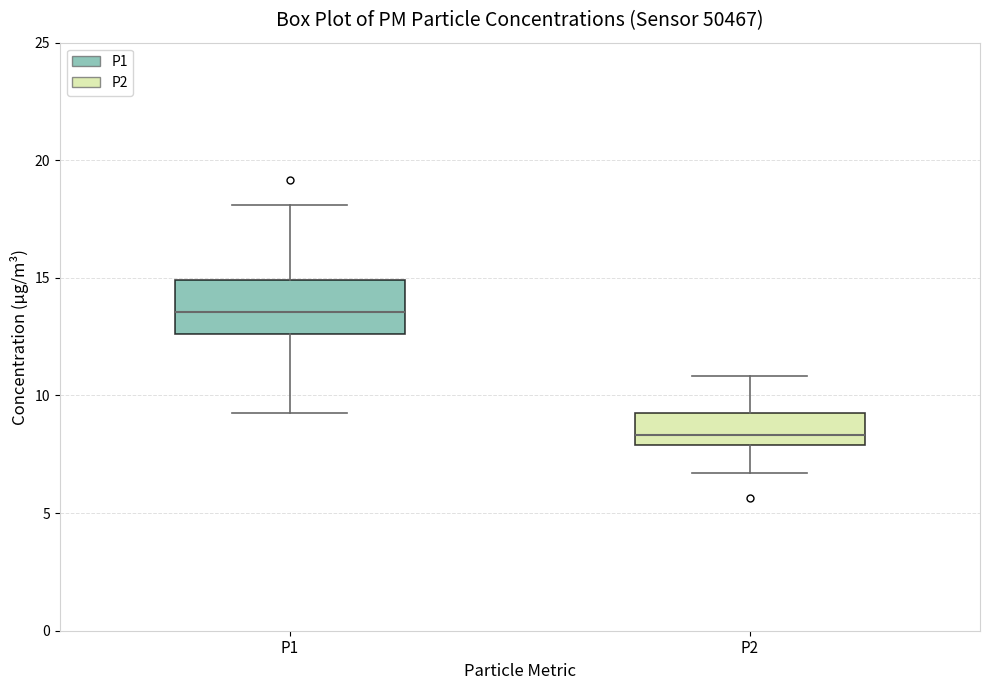

Reading left to right, transcribe this box plot: for each box, give where its median line is, the range the box spans, and where its two whiskers end, as read against the y-axis. The values are not printed on the chart, so give them approximately, as read against the axis.

P1: median 13.5, box 12.5 to 15.0, whiskers 9.5 to 18.0
P2: median 8.5, box 8.0 to 9.5, whiskers 6.5 to 11.0